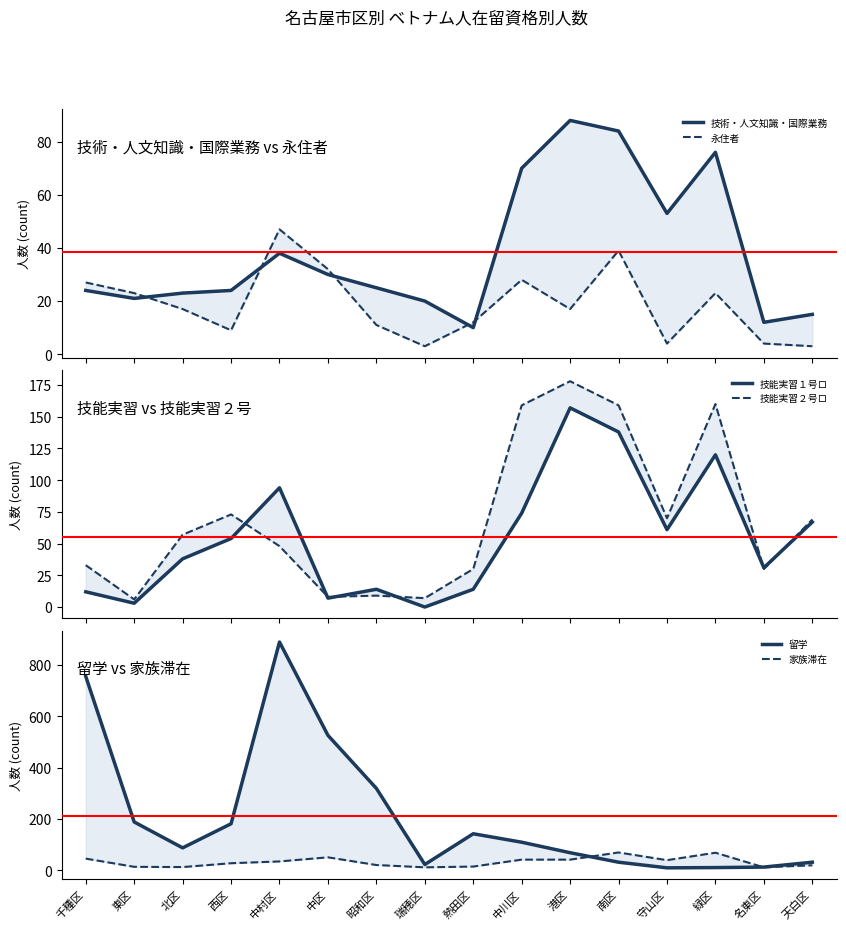

List the labels in order of 永住者 value, largest first.

中村区, 南区, 中区, 中川区, 千種区, 東区, 緑区, 北区, 港区, 熱田区, 昭和区, 西区, 守山区, 名東区, 瑞穂区, 天白区